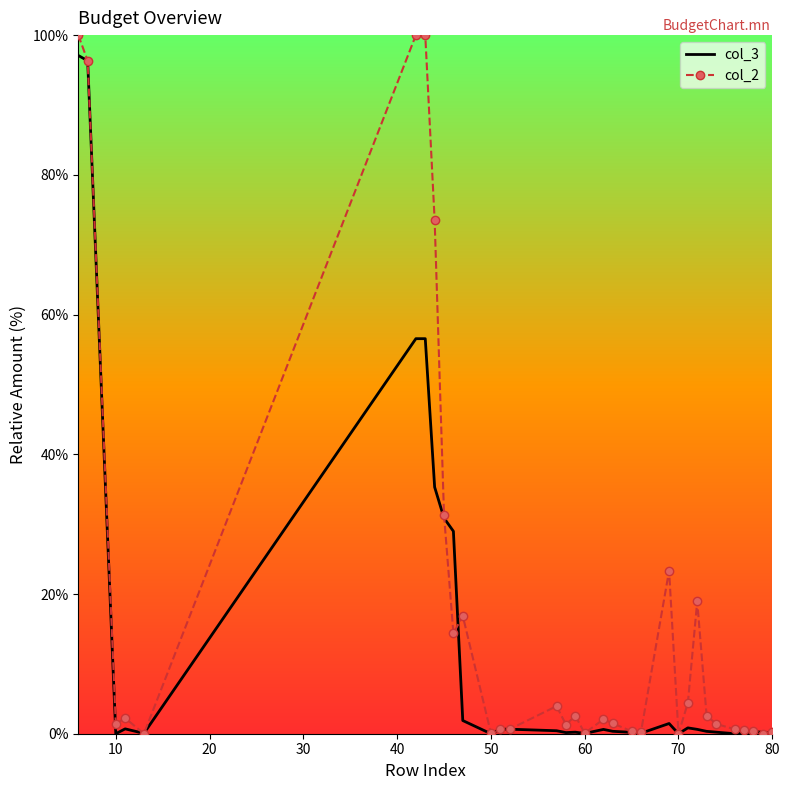

List the series in order of their overall mean, lowest first.

col_3, col_2